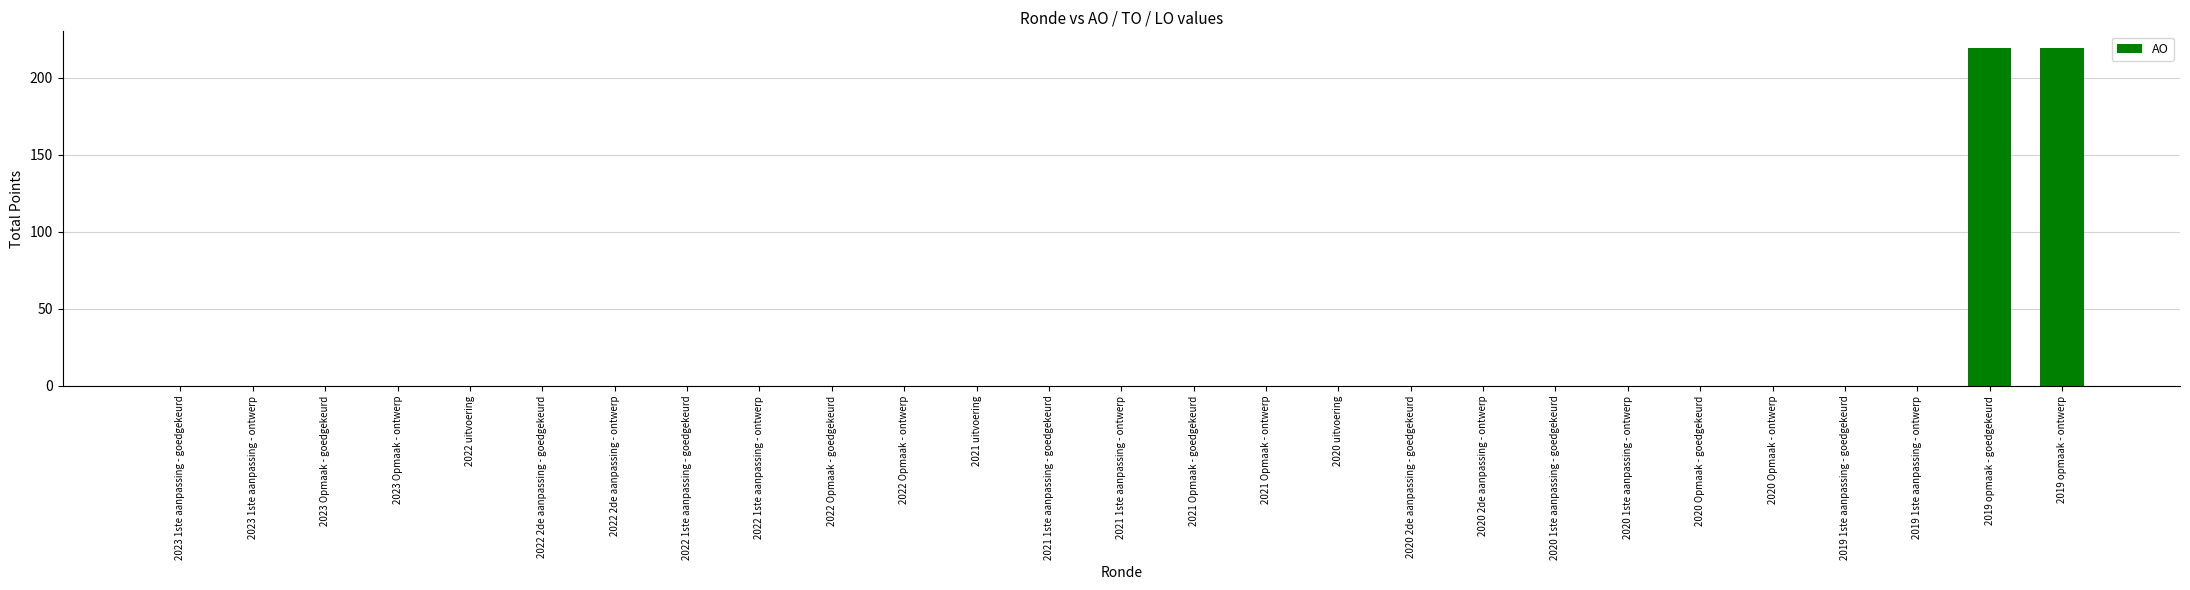

Are the bars horizontal?

No